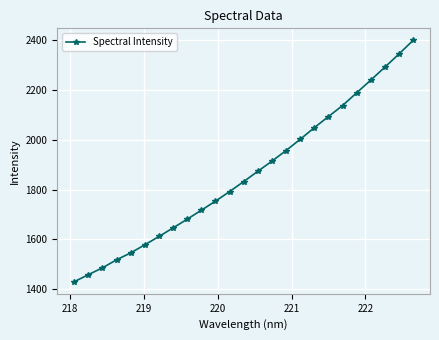

What is the difference between the maximum and minimum values?

969.0